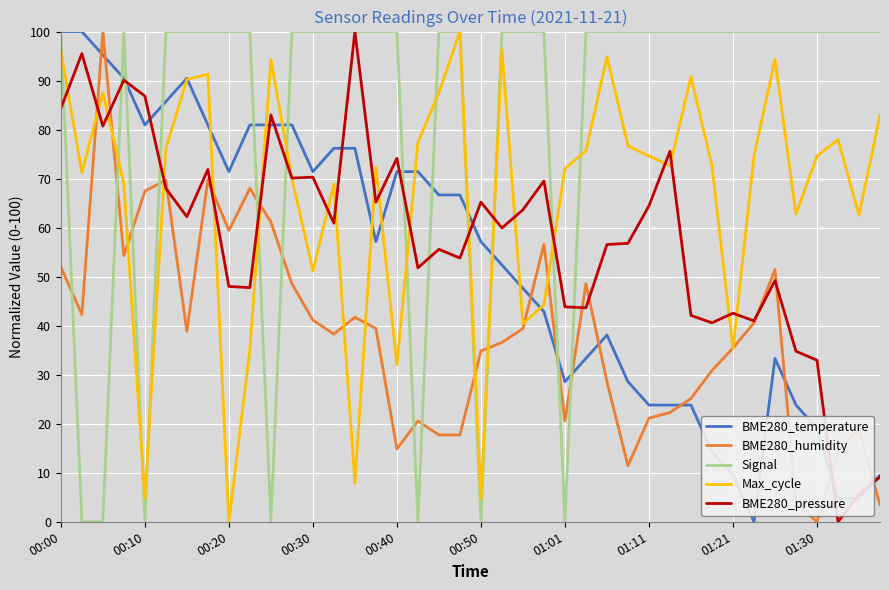

Which series ends up on top after the final intersection of BME280_temperature and BME280_humidity?

BME280_temperature